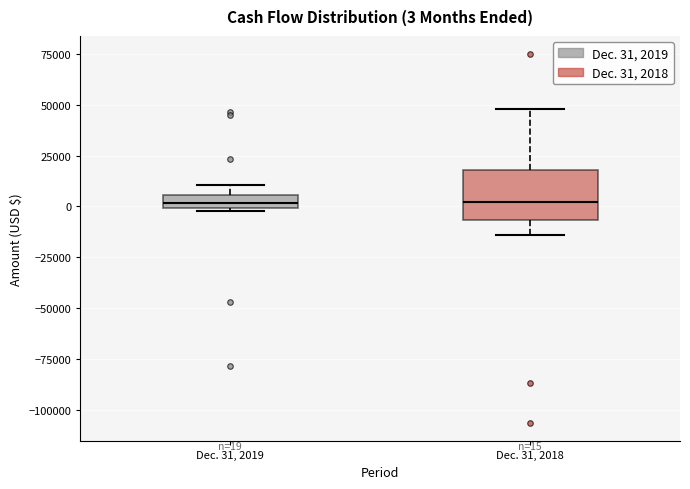

Which box is the tallest, from its lower edge to its upper edge?

Dec. 31, 2018